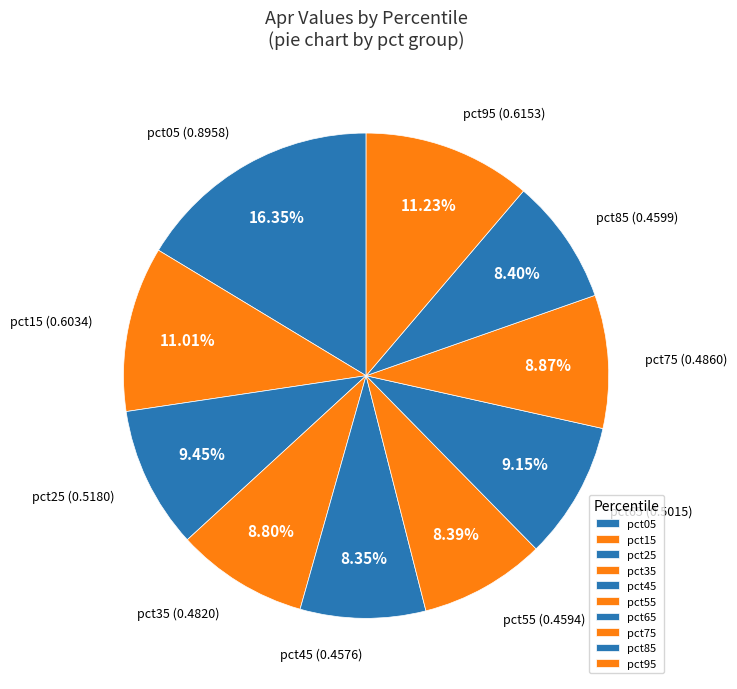

How much of the chart is everything except pct35?

91.2%